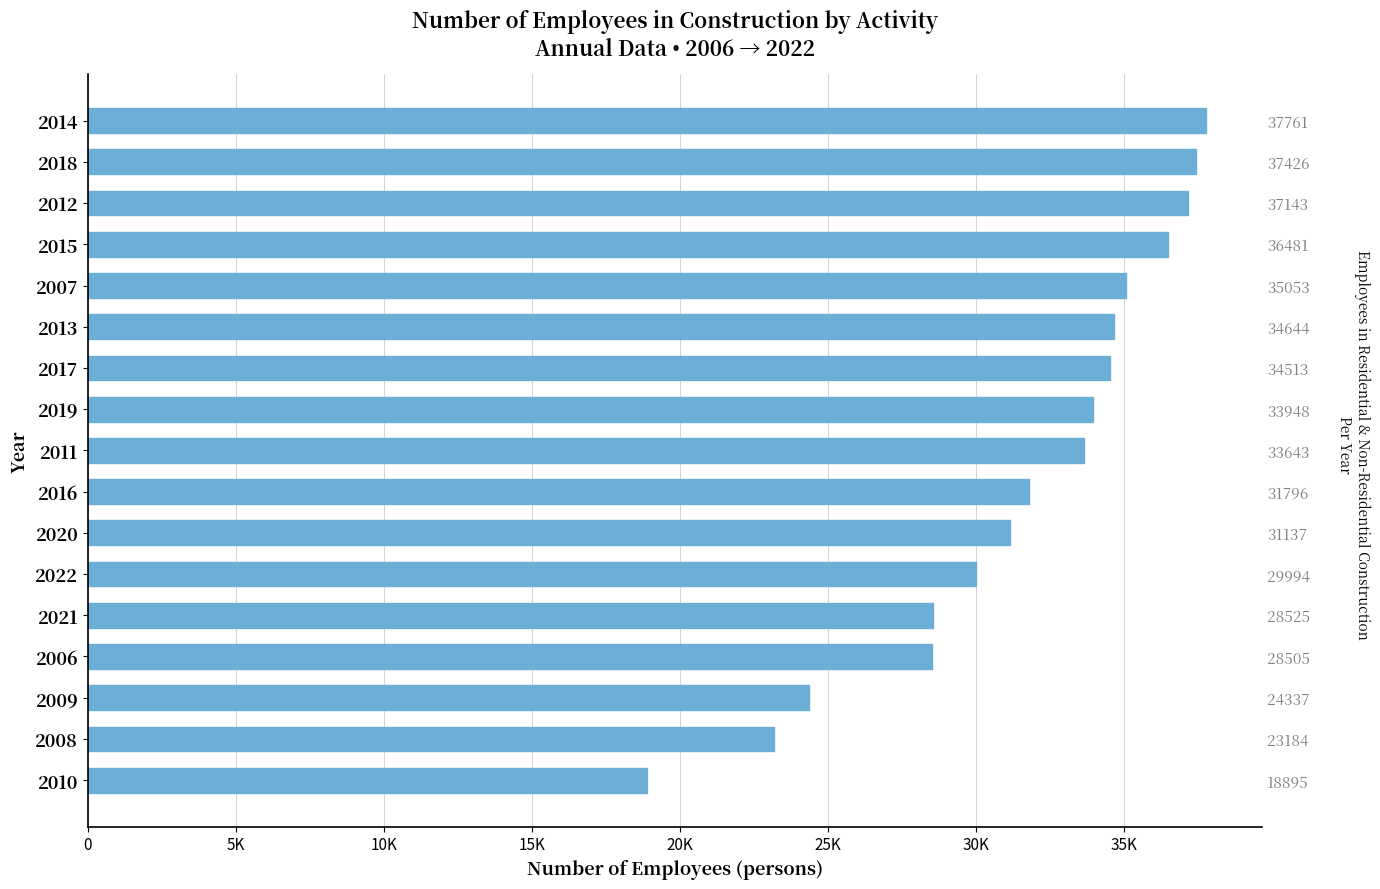

Are the bars grouped side by side (vs. stacked)?

No